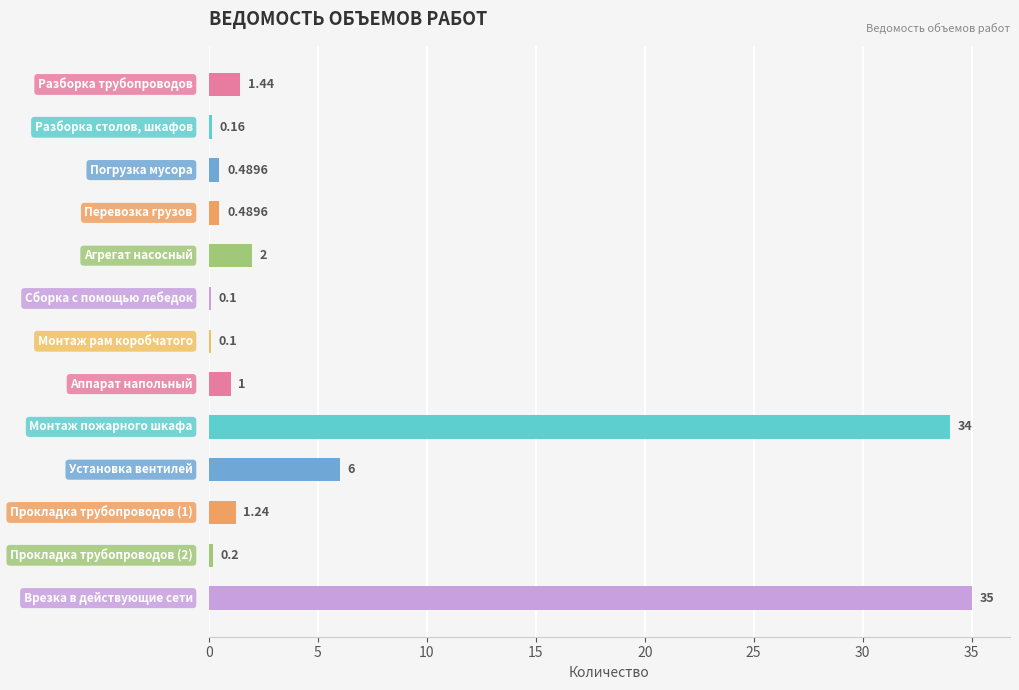

How many series are shown in this chart?

1